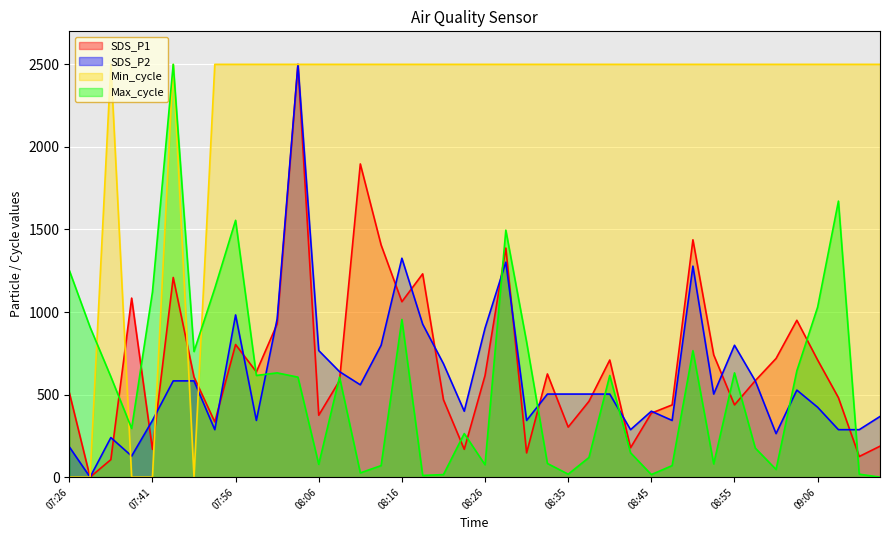

What is the total value across all series at 07:46?

6792.4